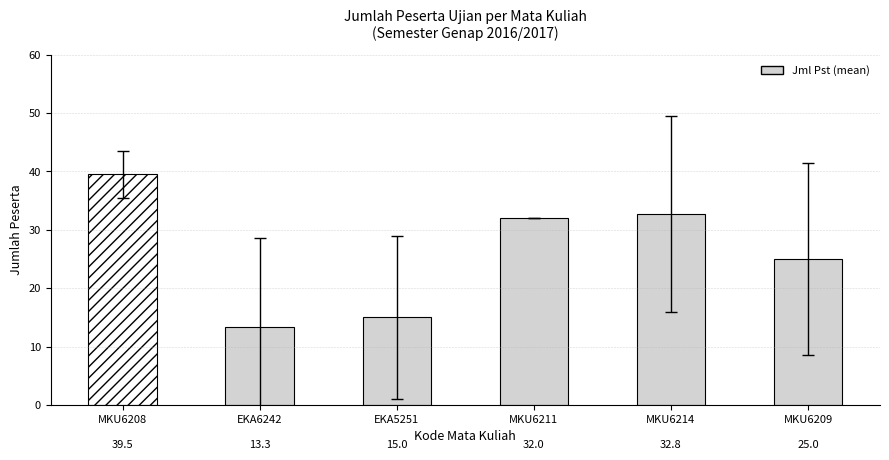

How many categories are shown in the chart?

6